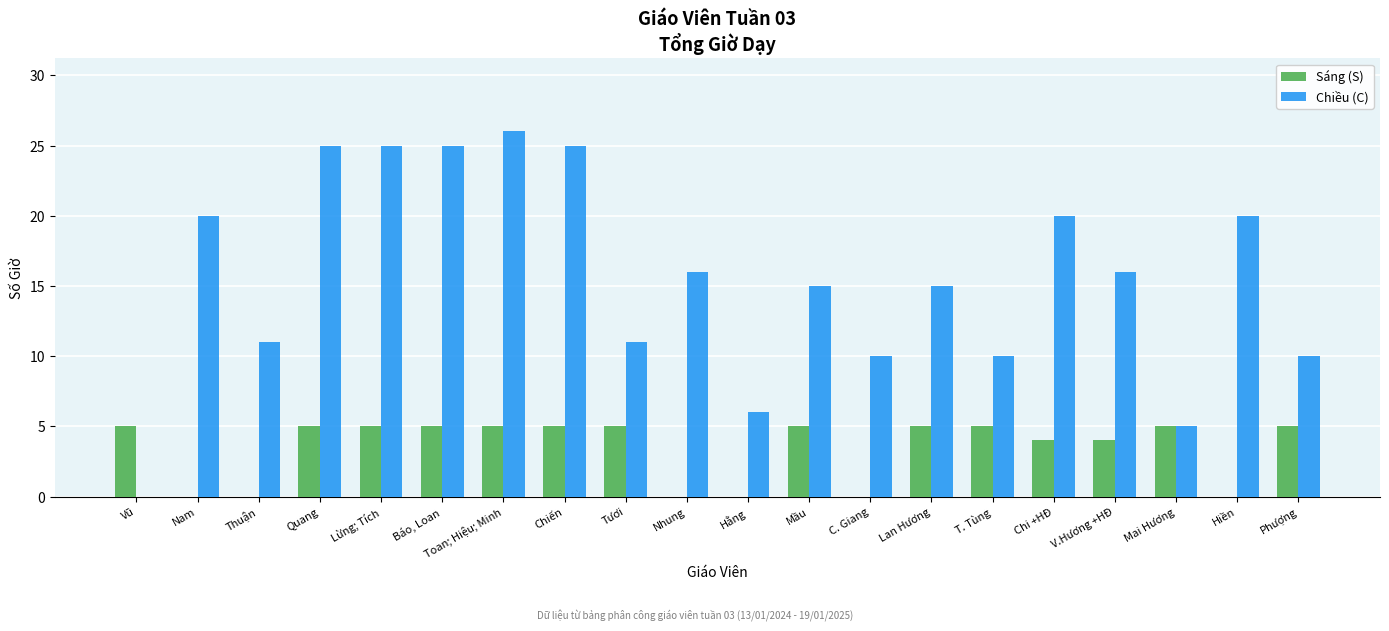

At which category does the chart reach its peak across all series?

Toan; Hiệu; Minh